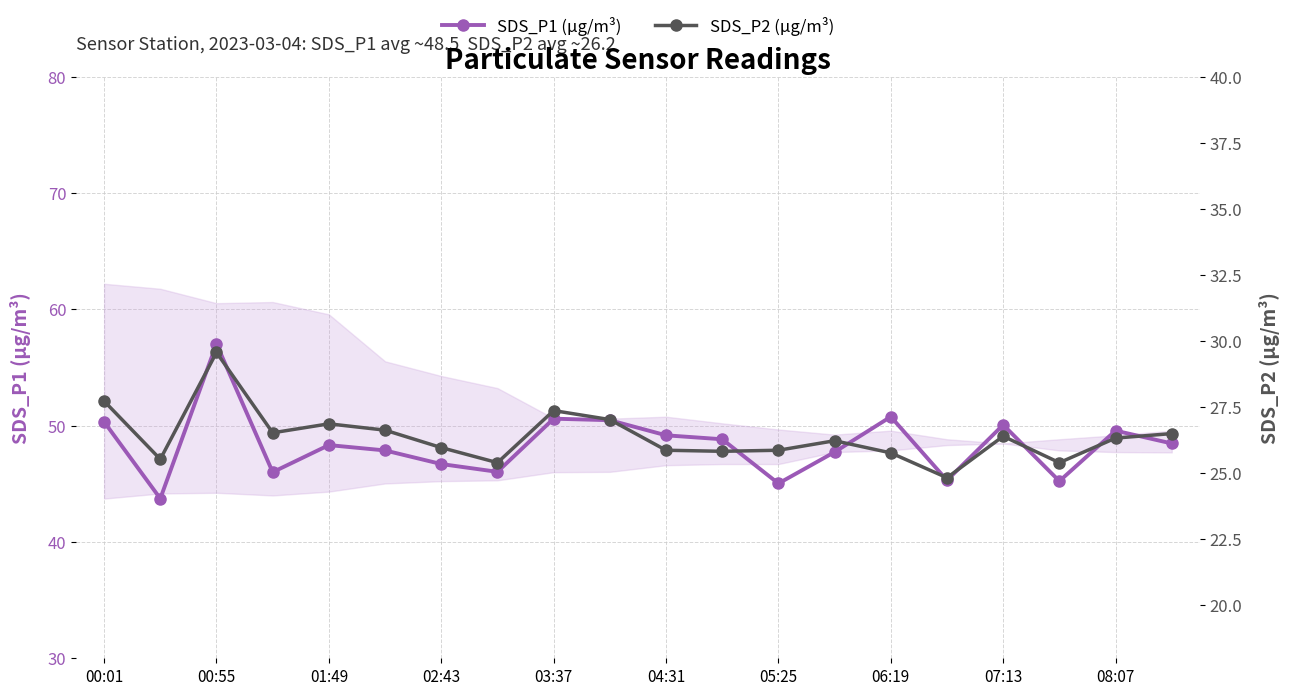

True or false: SDS_P1 (μg/m³) has more than 0 interior local peaks.

True